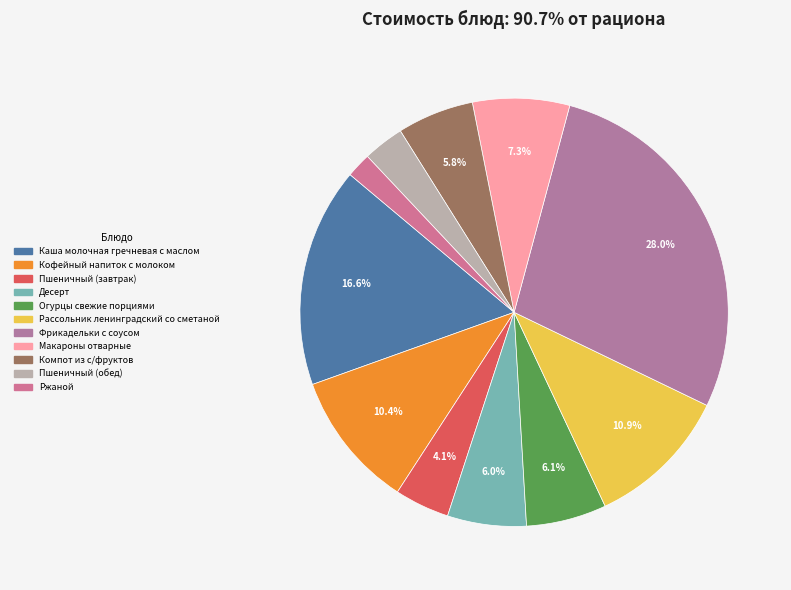

Count the number of slices in the pie.

11